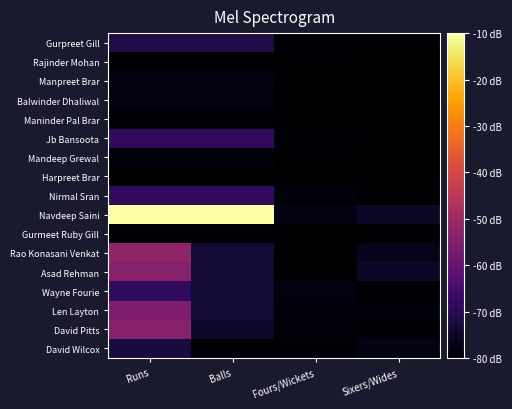

At which category is the sum across all series the highest?

Runs